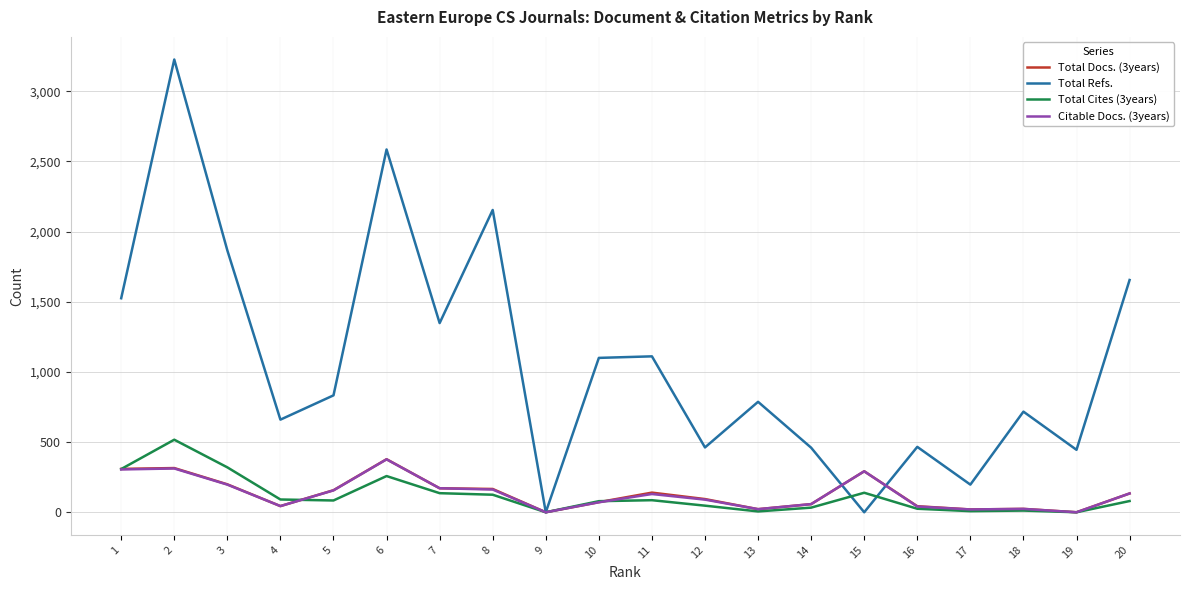

Which series has the largest range (max minus min)?

Total Refs.